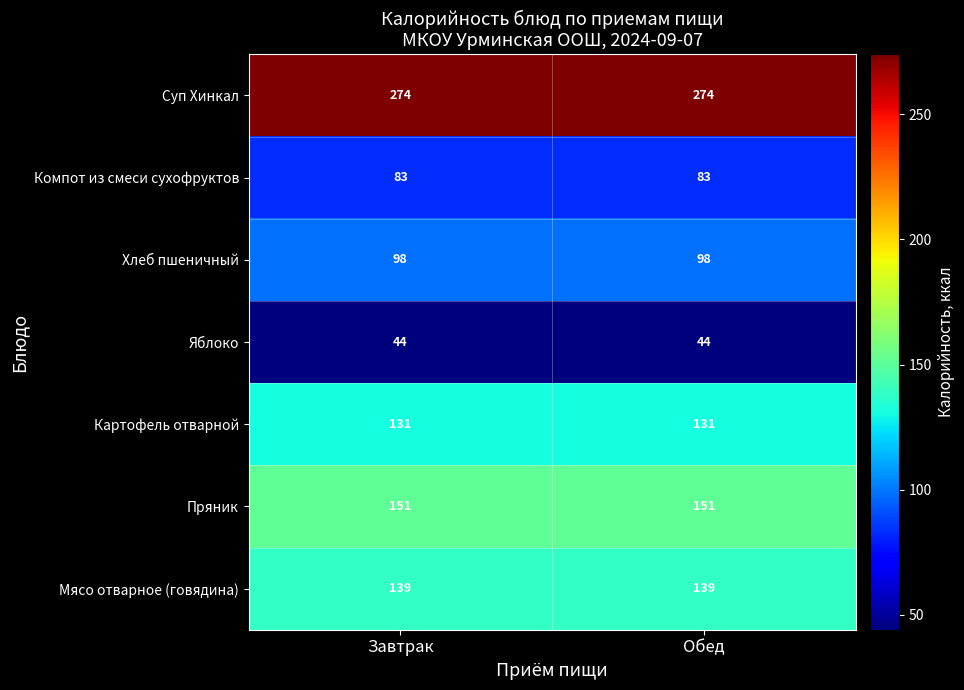

The value of Яблоко at Обед is 44. True or false?

True